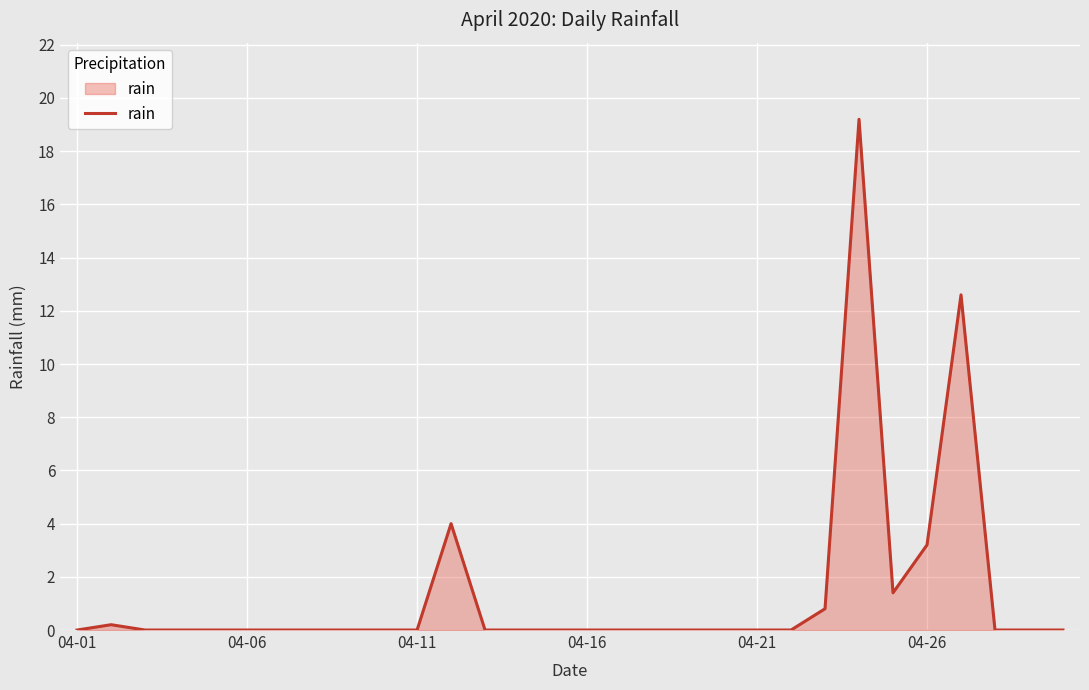

What is the difference between the maximum and minimum values?

19.2